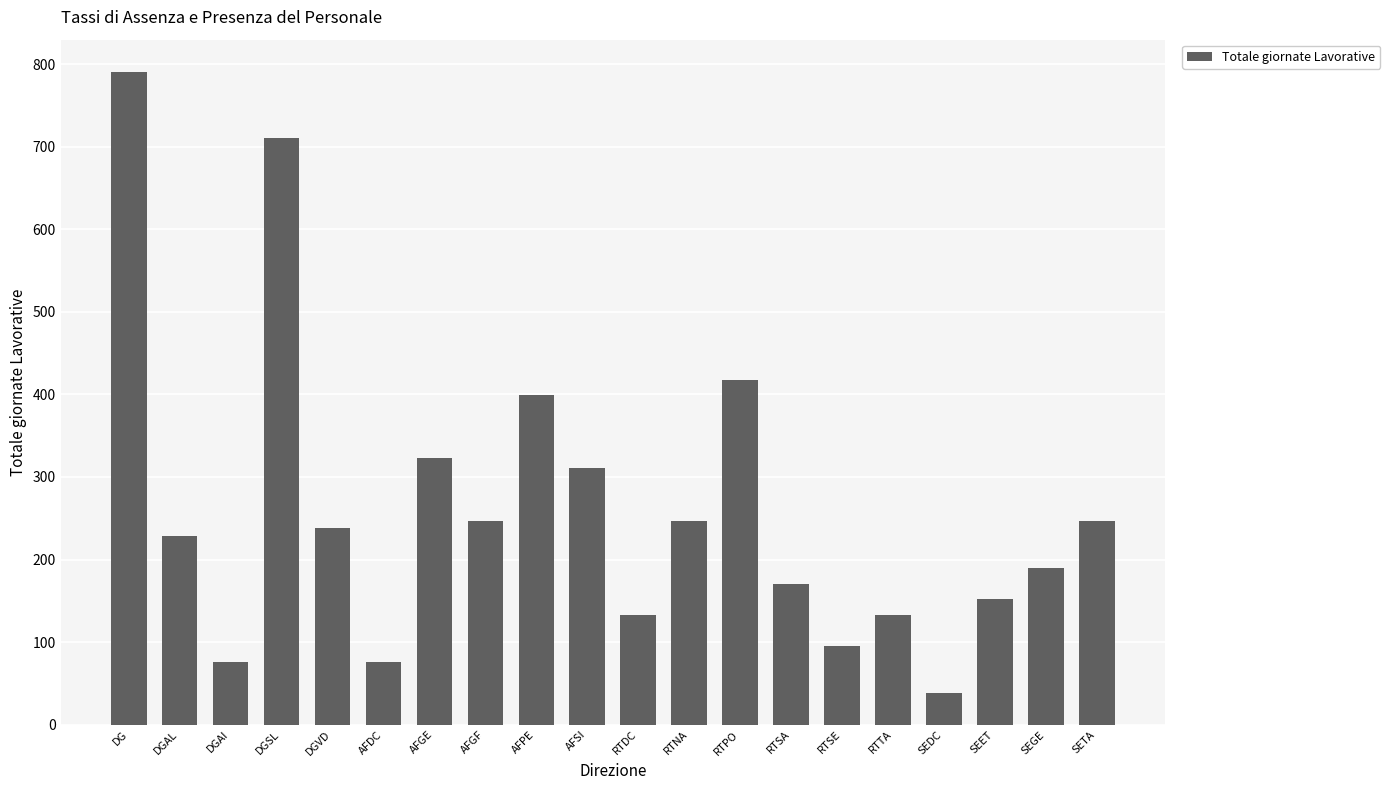

Between DGSL and AFGE, which is larger?

DGSL